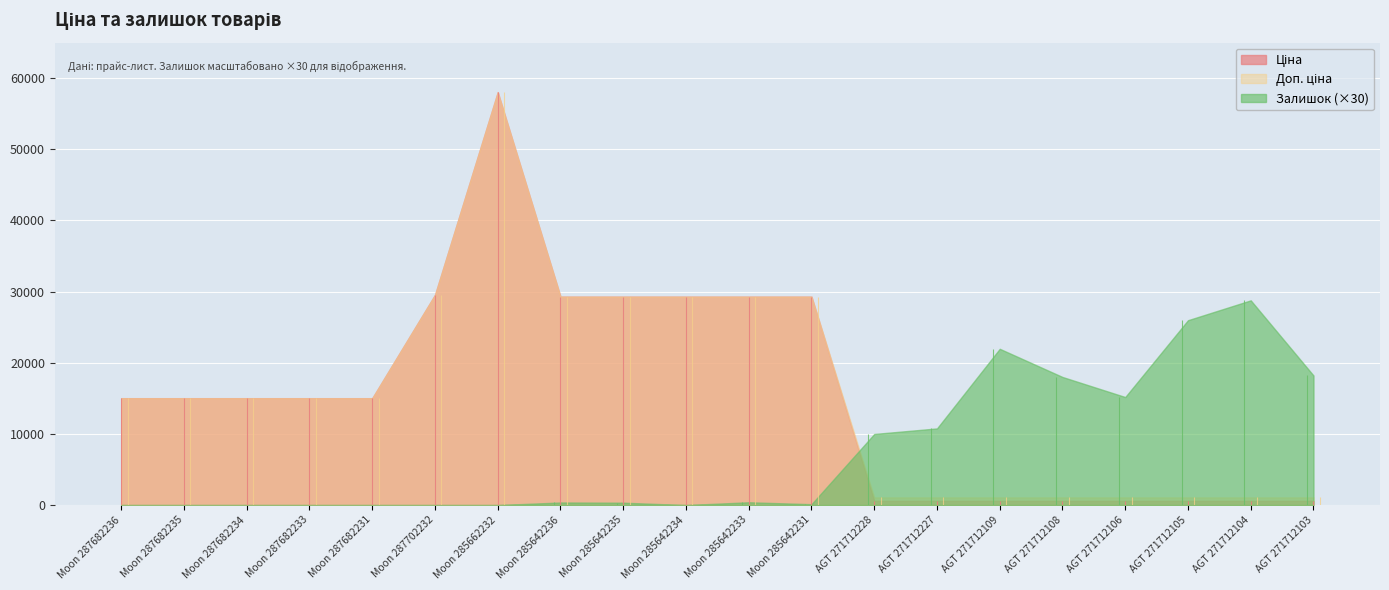

How many values in the Залишок series exceed 12?

9